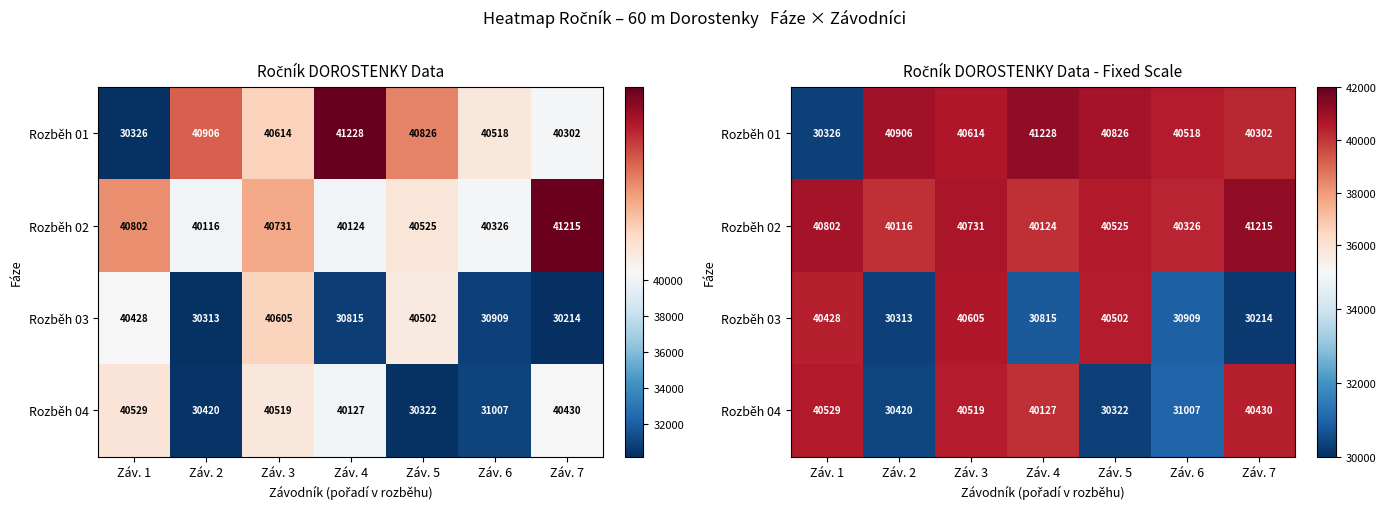

True or false: Rozběh 02 has a value of 40326 at Záv. 6.

True